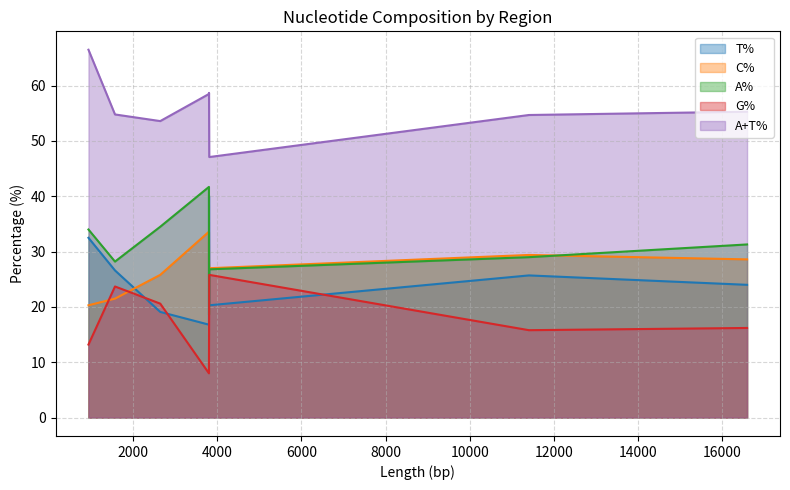

What is the sum of all C% values?

213.9